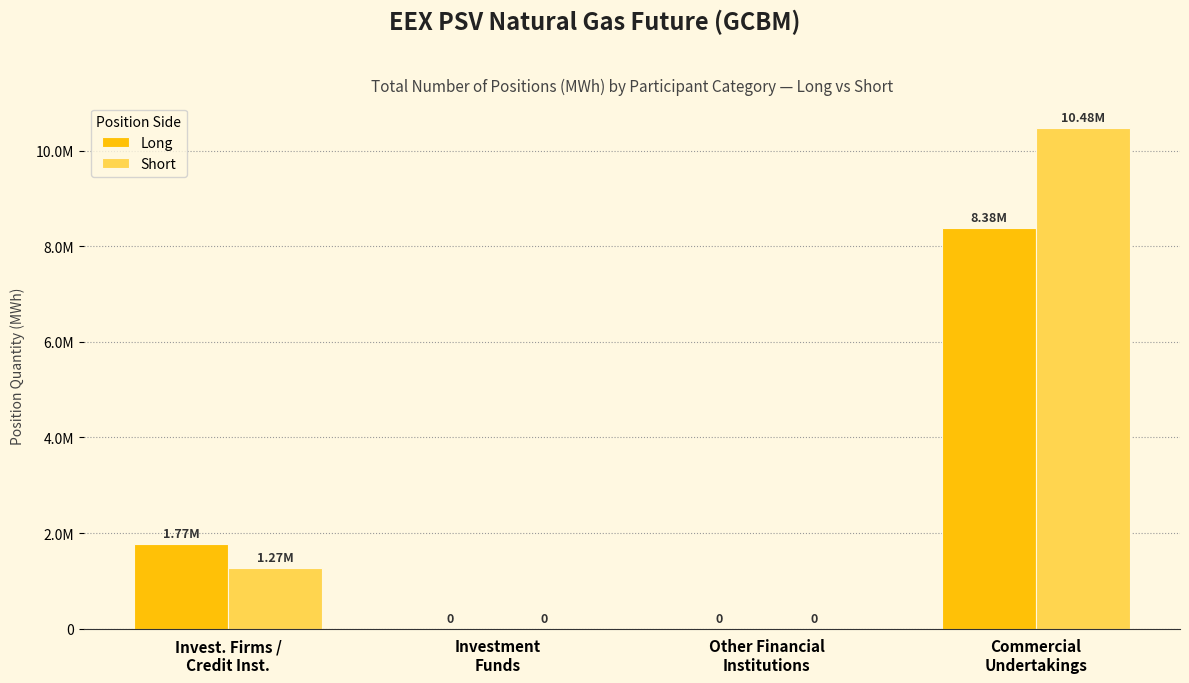

Are the bars horizontal?

No